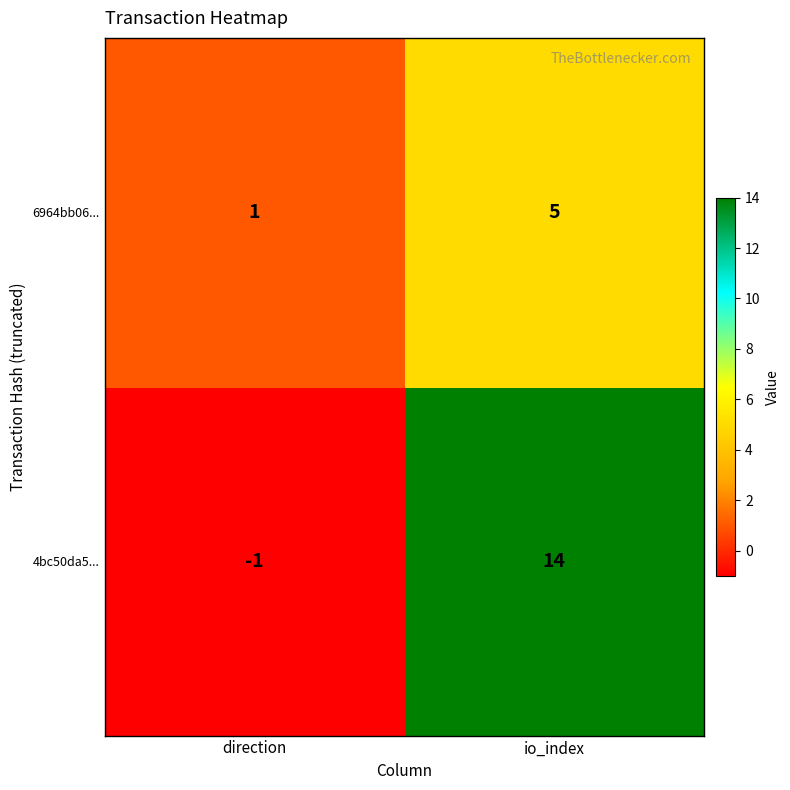

How many data points in 6964bb06... are less than 5?

1